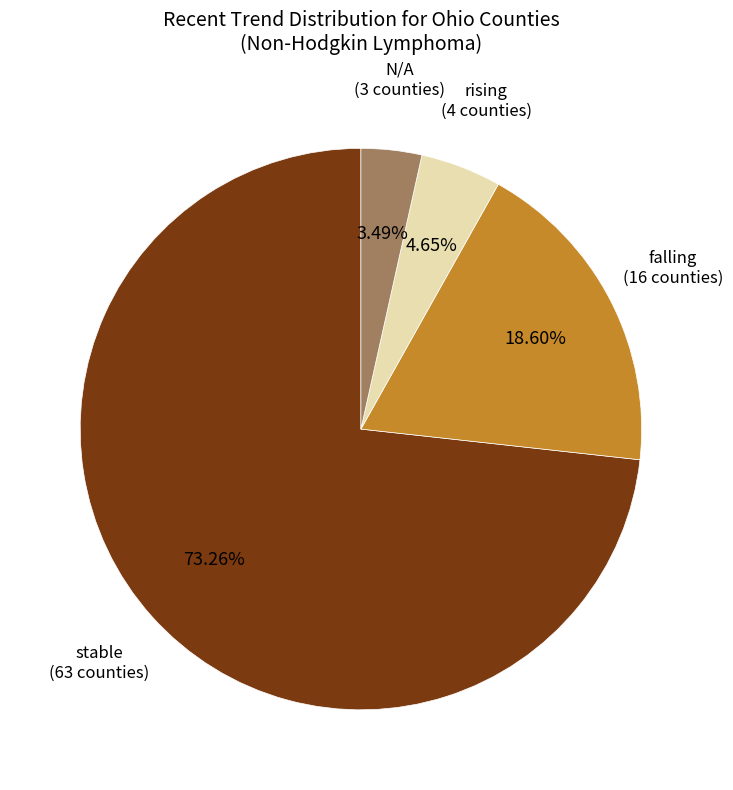

What percentage is the stable slice, to the nearest percent?

73%